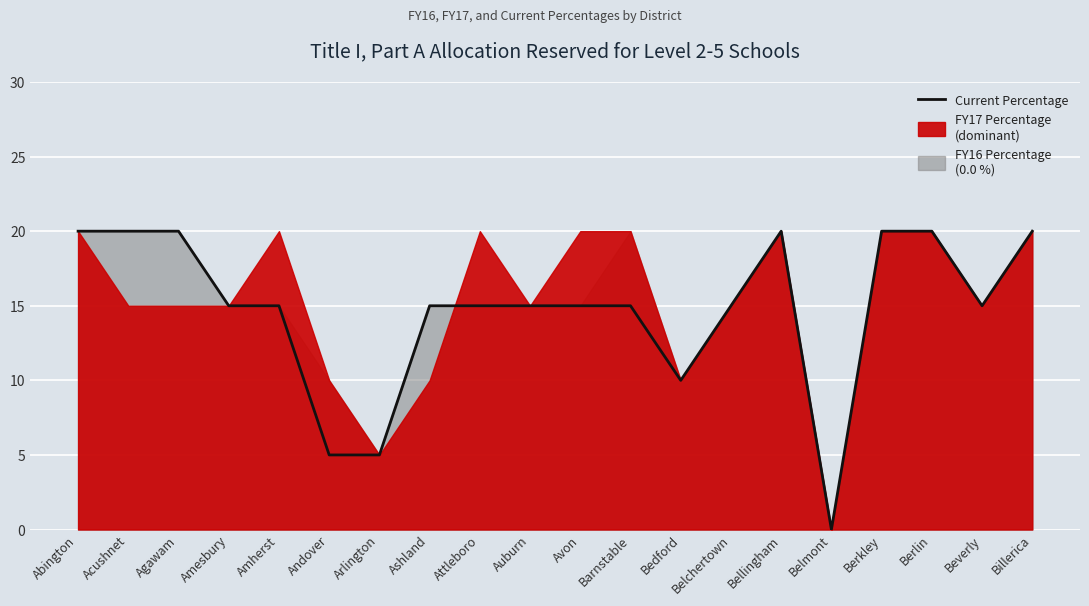

Which has a higher value, Belchertown or Auburn?

Belchertown